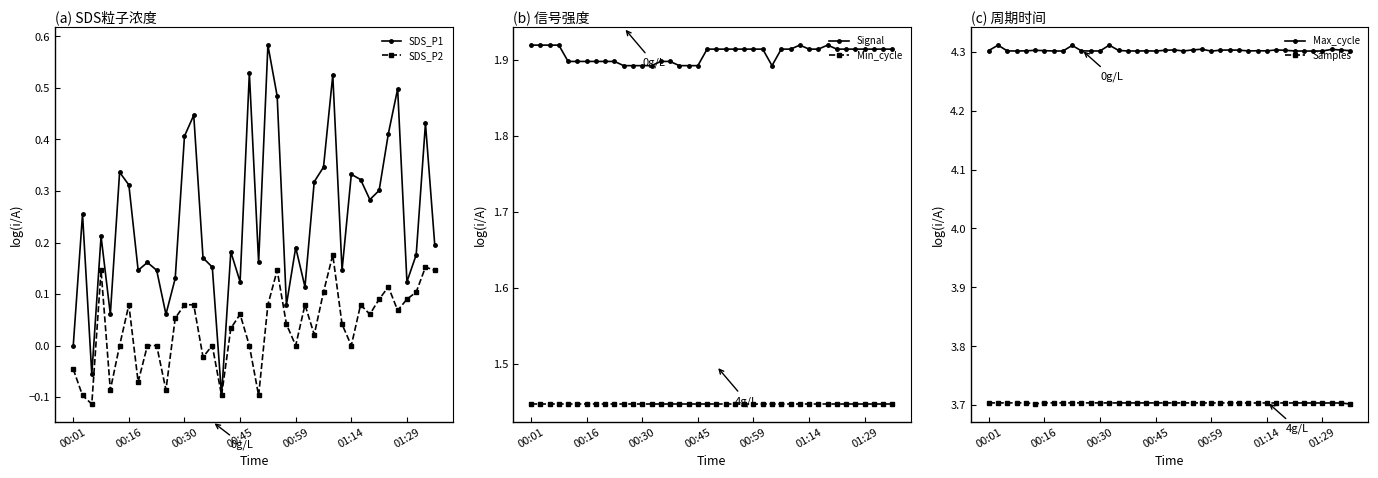

At 13, list the series in order from largest to smallest.

Max_cycle, Samples, Signal, Min_cycle, SDS_P1, SDS_P2